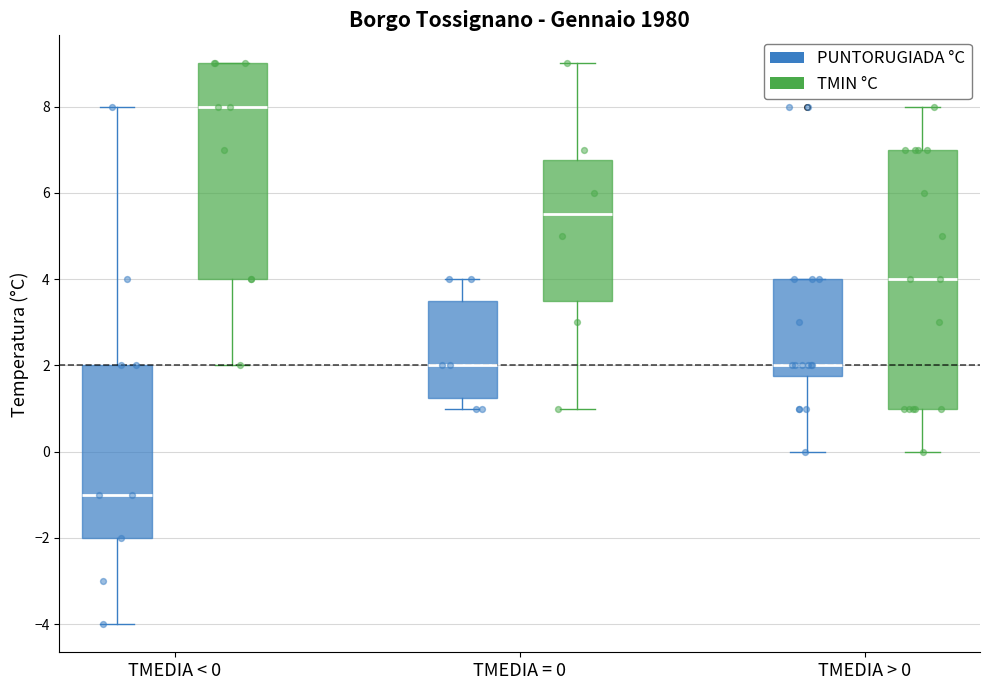

Reading left to right, read every box against the y-axis: the position of its median line, the range the box covers, and the ends of its whiskers. The values are not printed on the chart, so give them approximately, as read against the axis.

TMEDIA < 0 (PUNTORUGIADA °C): median -1.0, box -2.0 to 2.0, whiskers -4.0 to 8.0
TMEDIA < 0 (TMIN °C): median 8.0, box 4.0 to 9.0, whiskers 2.0 to 9.0
TMEDIA = 0 (PUNTORUGIADA °C): median 2.0, box 1.2 to 3.6, whiskers 1.0 to 4.0
TMEDIA = 0 (TMIN °C): median 5.6, box 3.6 to 6.8, whiskers 1.0 to 9.0
TMEDIA > 0 (PUNTORUGIADA °C): median 2.0, box 1.8 to 4.0, whiskers 0.0 to 4.0
TMEDIA > 0 (TMIN °C): median 4.0, box 1.0 to 7.0, whiskers 0.0 to 8.0